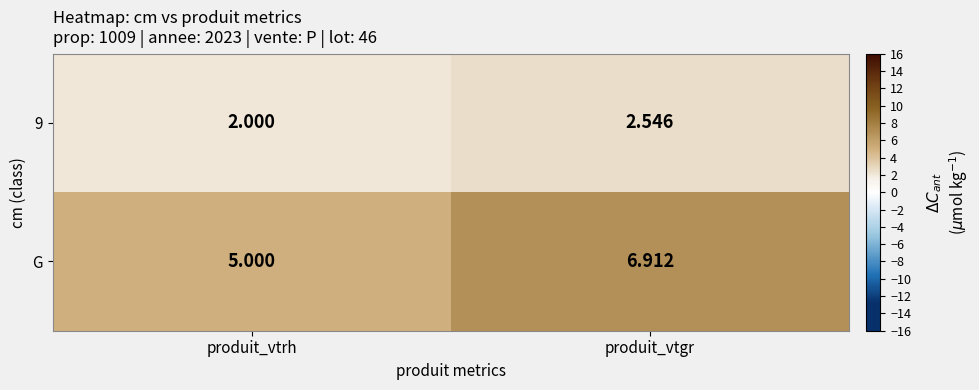

Which label corresponds to the smallest value in the chart?

produit_vtrh